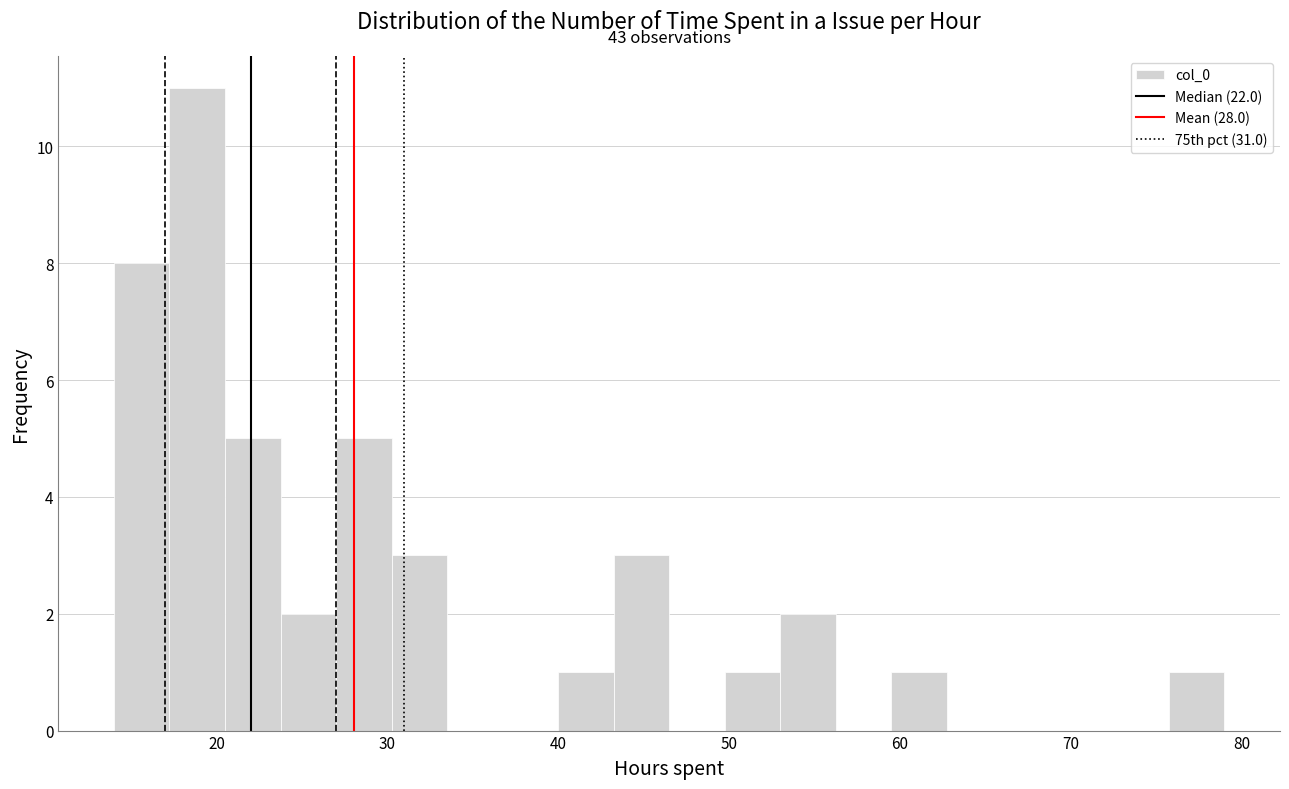

Around what value on the x-axis is the tallest bar? Give the approximate position of its centre, as read against the axis.

19